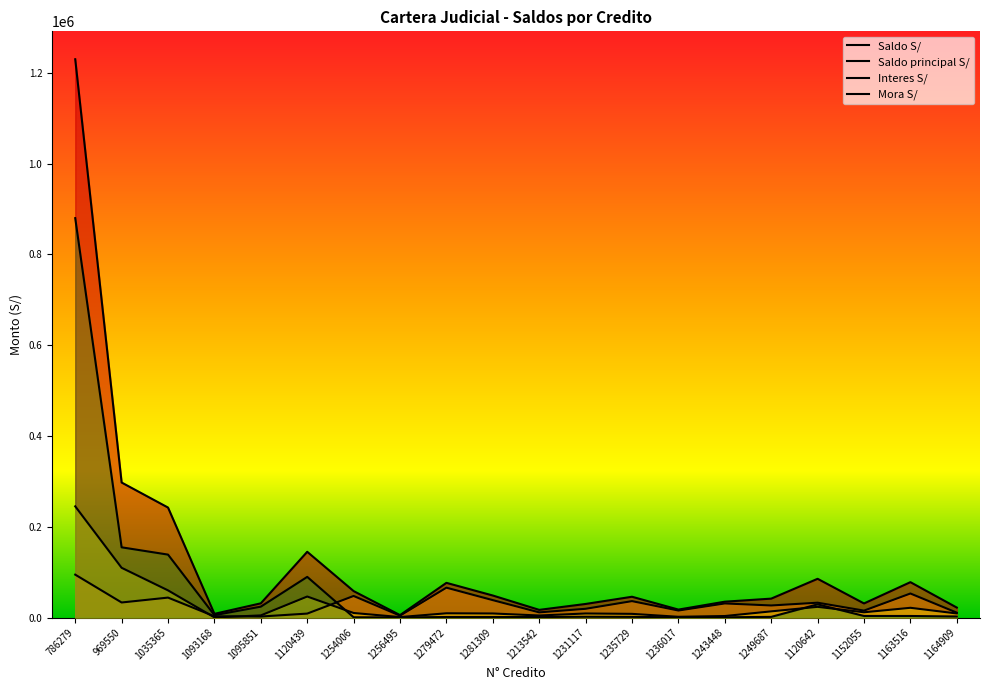

Does the chart have visible grid lines?

No